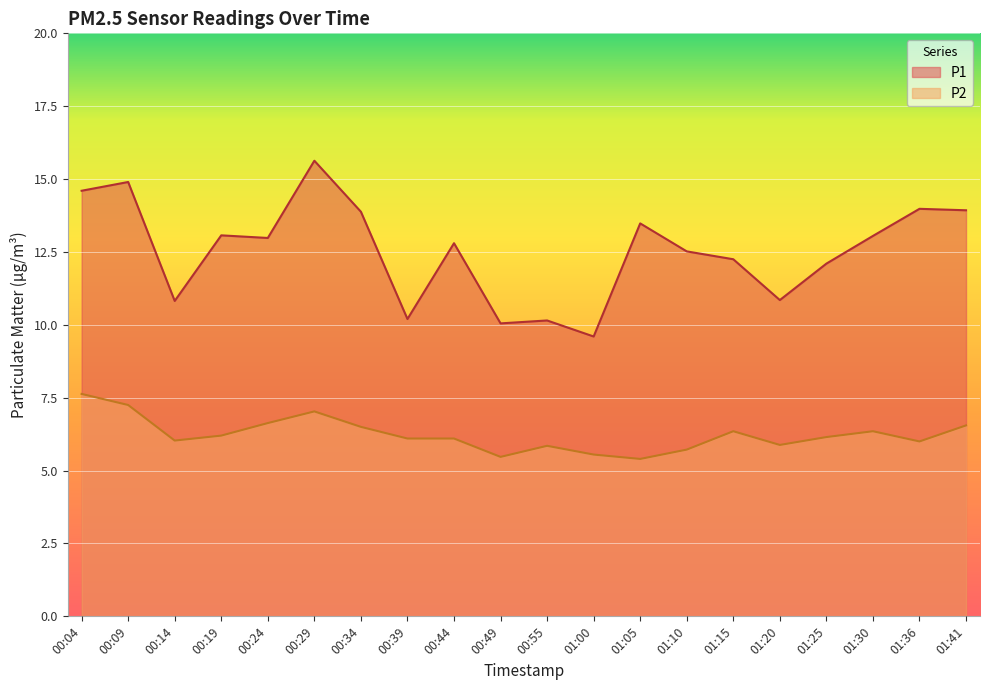

What position from the left is 00:24?

5